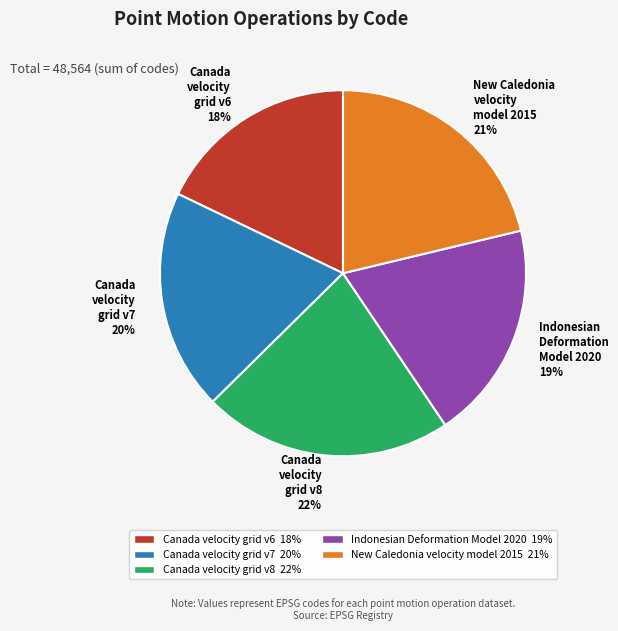

What is the largest slice in the pie chart?

Canada velocity grid v8